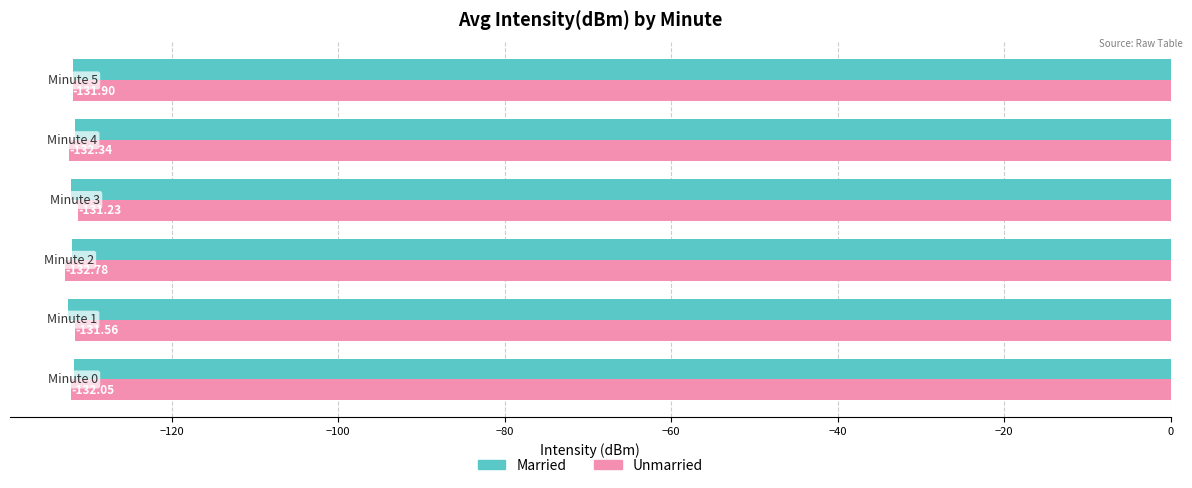

At how many categories does at least one series exceed -132?

6